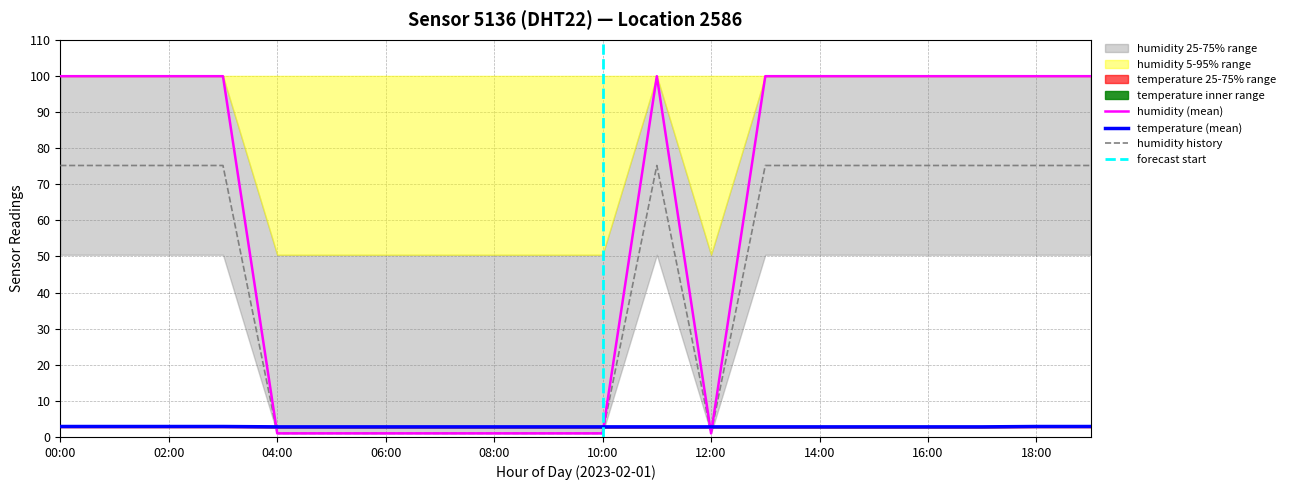

What position from the right is 11:00?

9